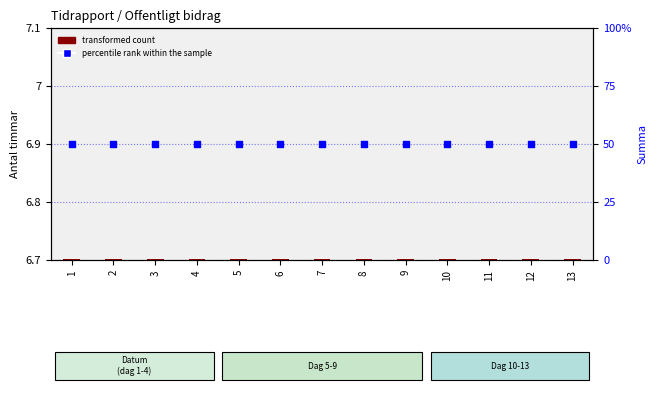

At which category is the sum across all series the highest?

1